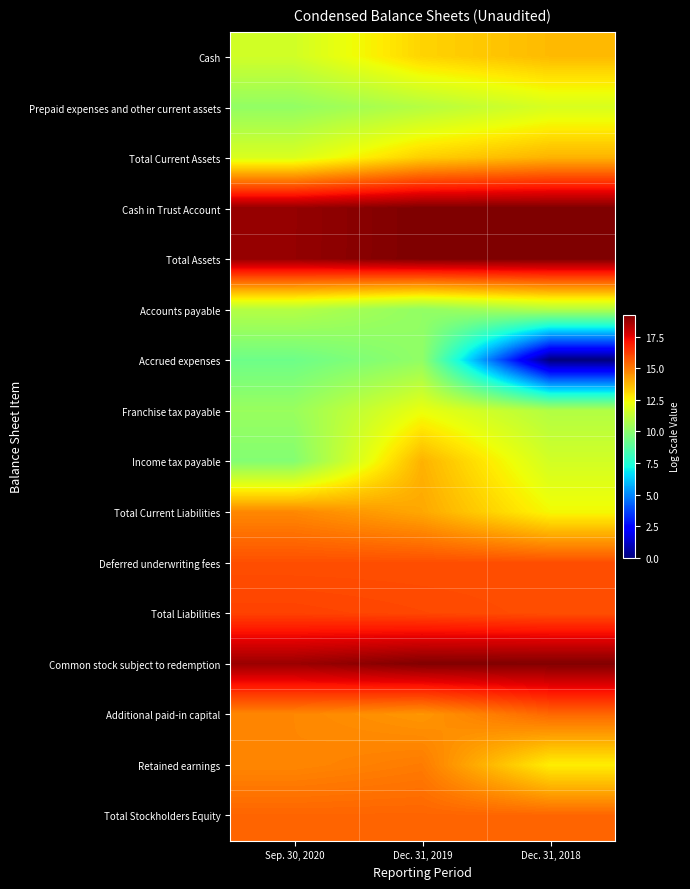

Which series has the largest total across all categories?

Total Assets